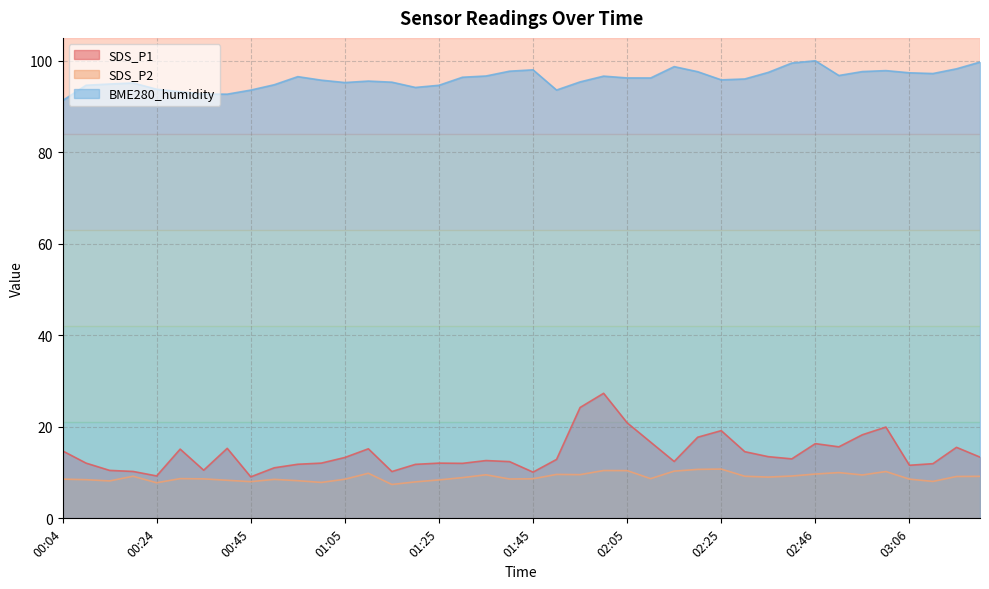

True or false: SDS_P1 and BME280_humidity intersect in this chart.

False